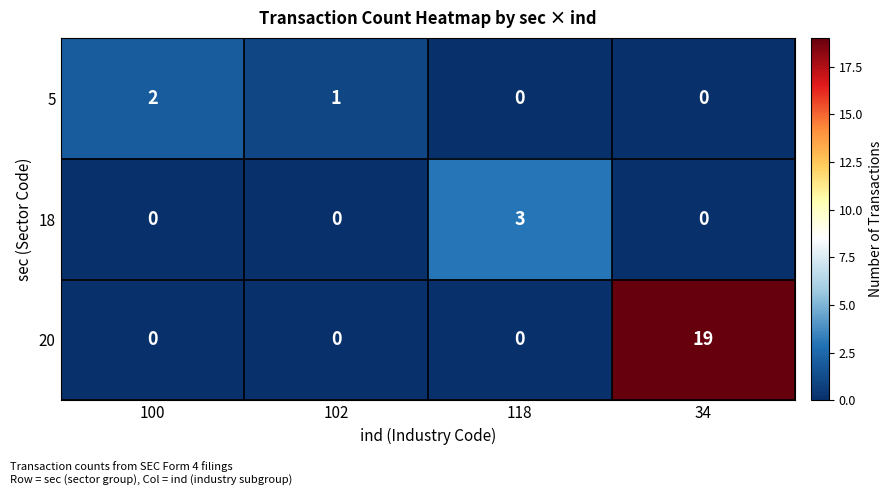

Which series changed the most between 100 and 118?

18